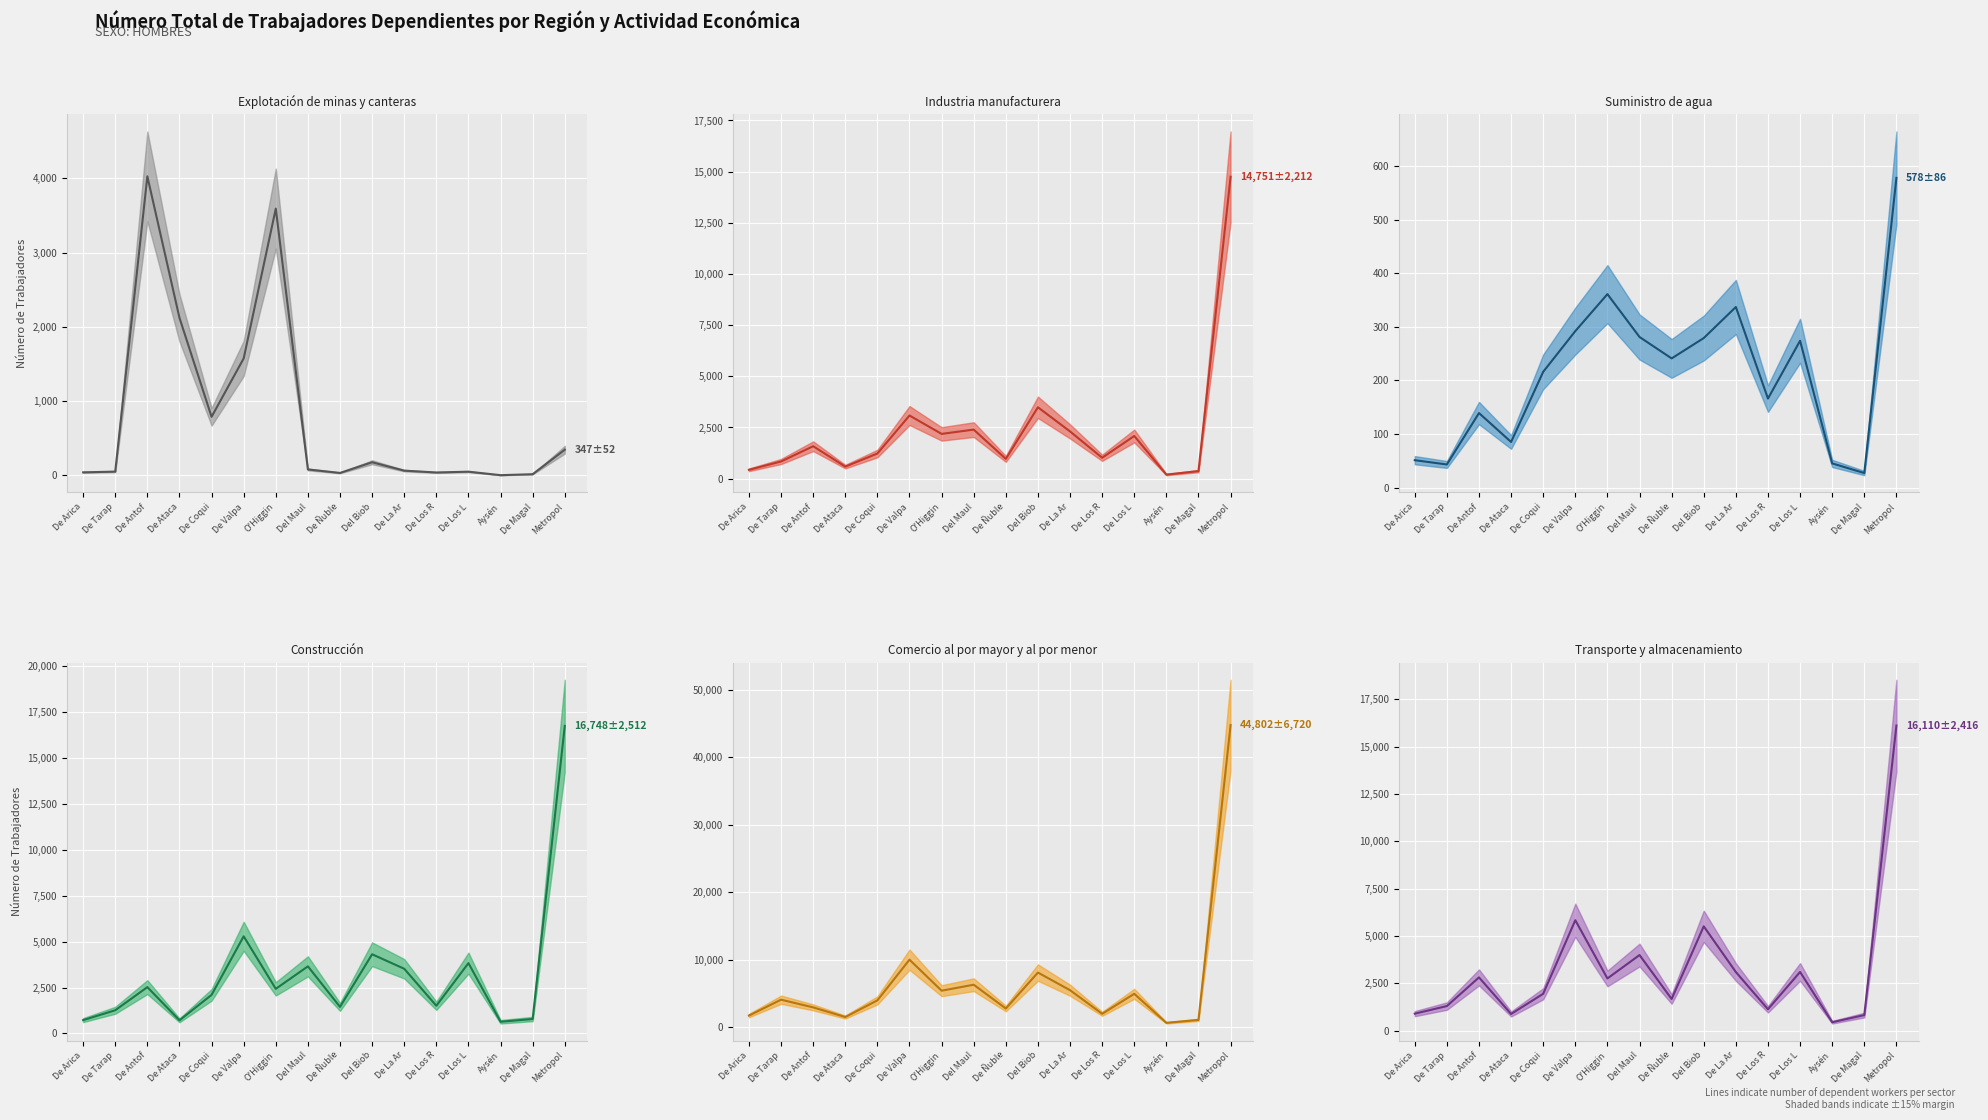

What is the average value of the Explotación de minas y canteras series?

814